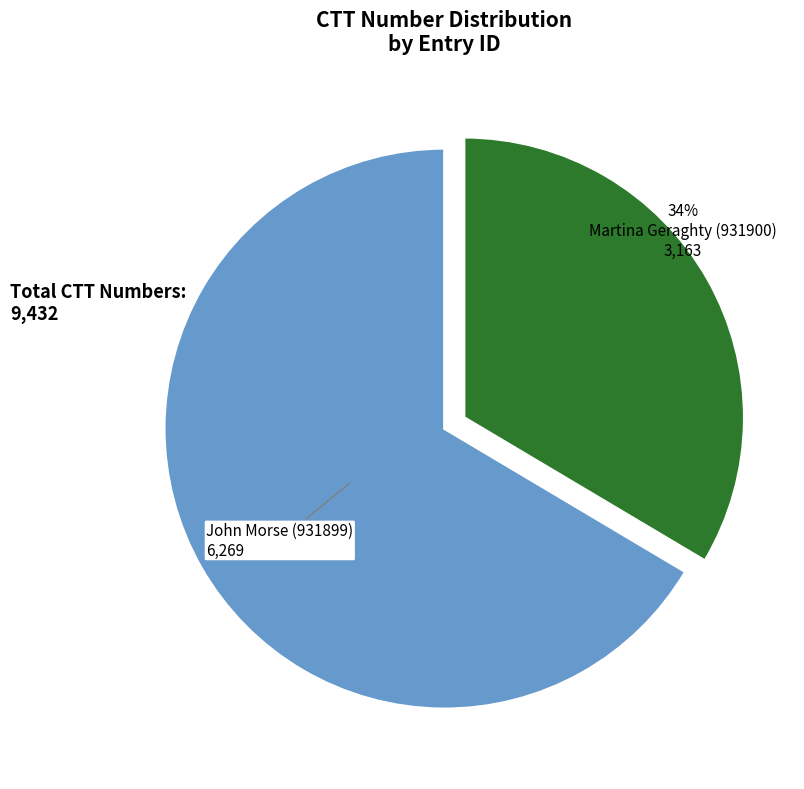

Combined, do John Morse (931899) and Martina Geraghty (931900) account for over 50%?

Yes